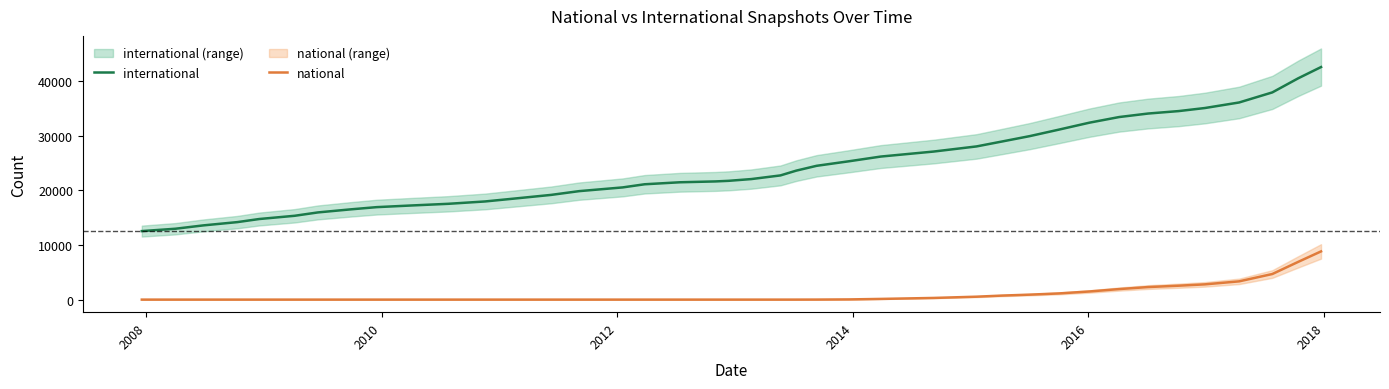

Which series has the largest total across all categories?

international